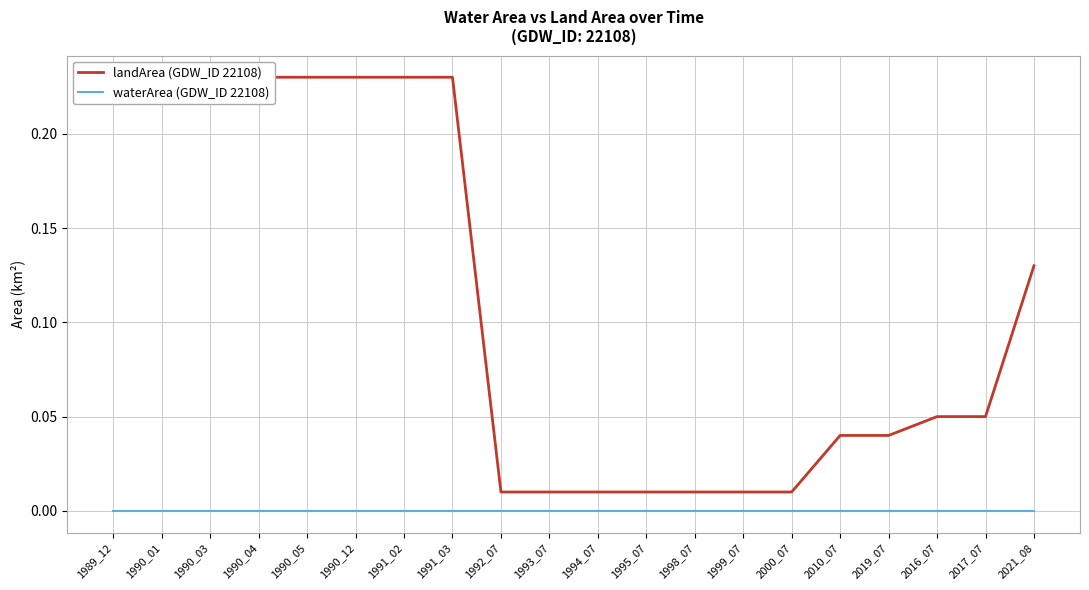

Is the value of landArea (GDW_ID 22108) at 1991_02 greater than the value of waterArea (GDW_ID 22108) at 1999_07?

Yes